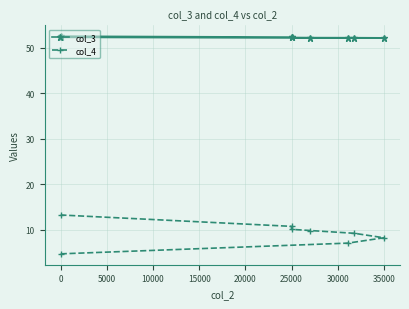

What is the maximum value for col_4?

13.3